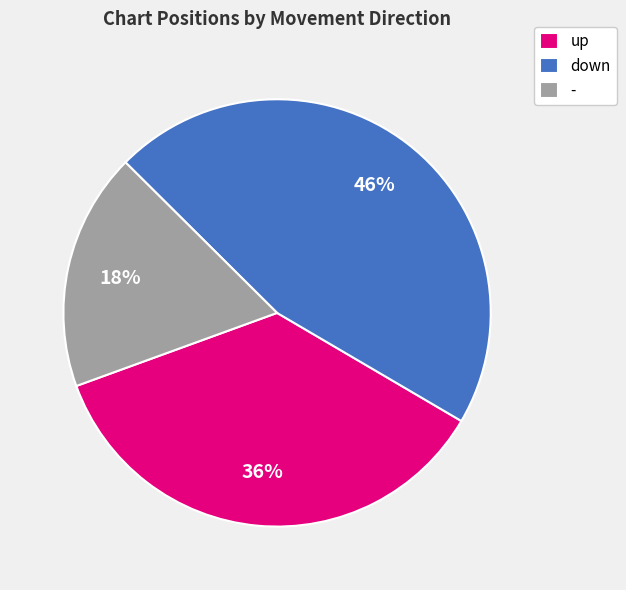

What is the ratio of the value at down to the value at up?

1.3